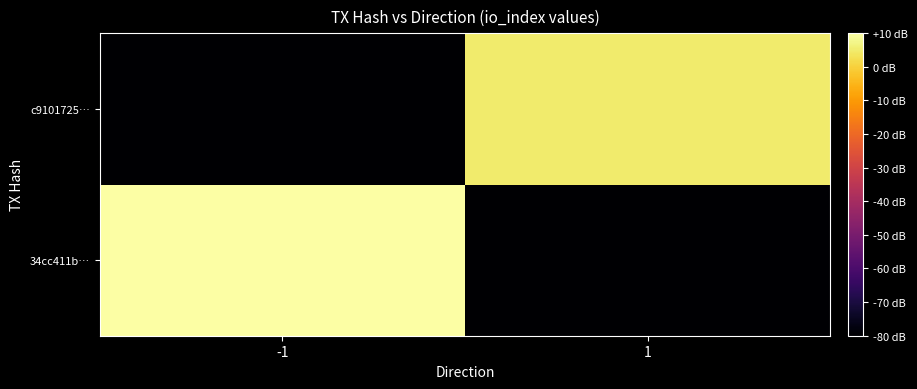

Which label corresponds to the largest value in the chart?

-1